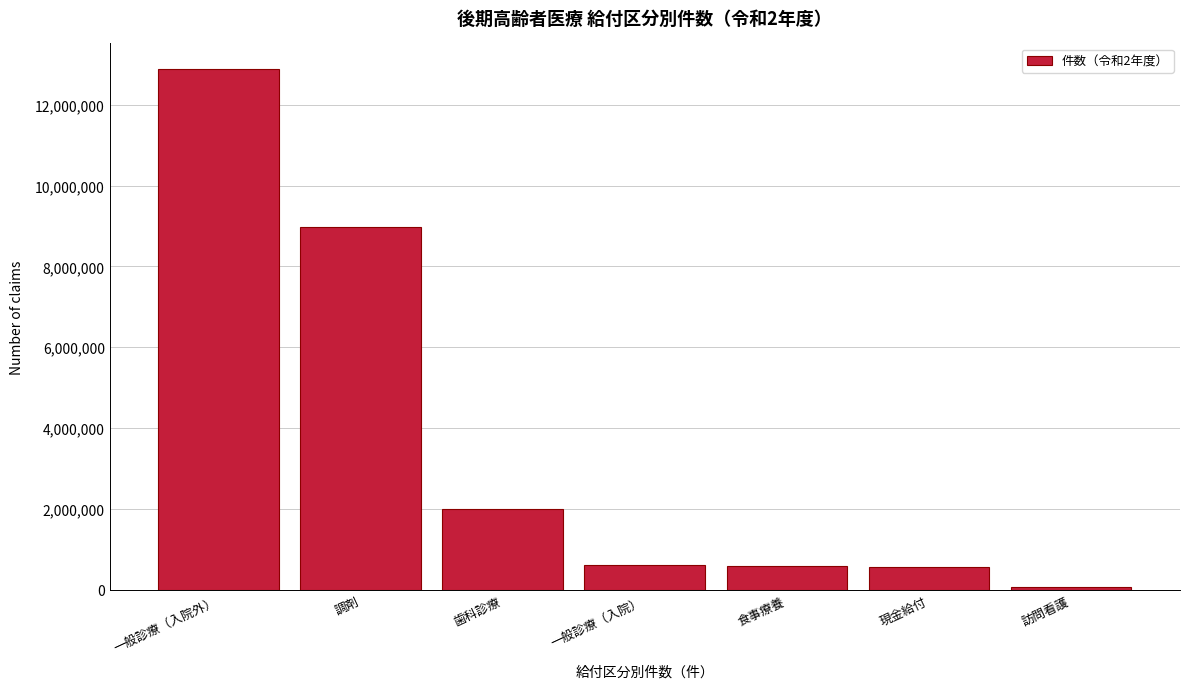

What is the label of the 3rd bar from the left?

歯科診療